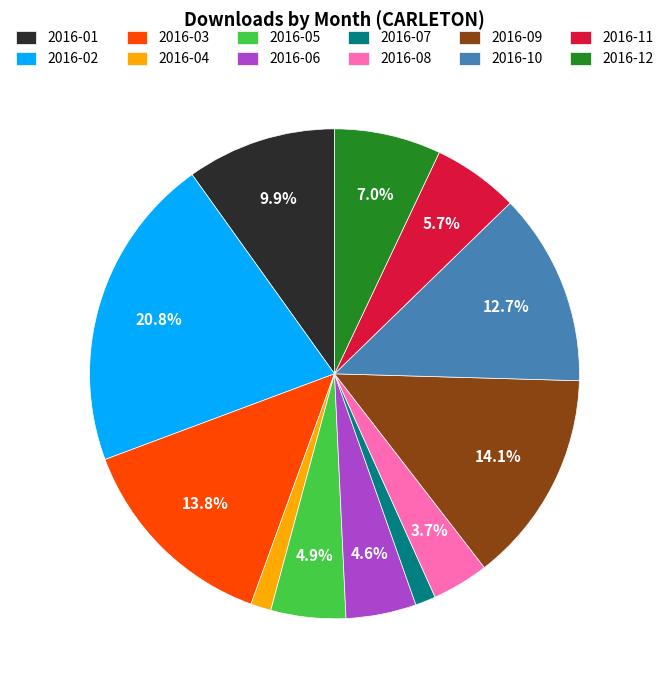

Between 2016-07 and 2016-12, which is larger?

2016-12